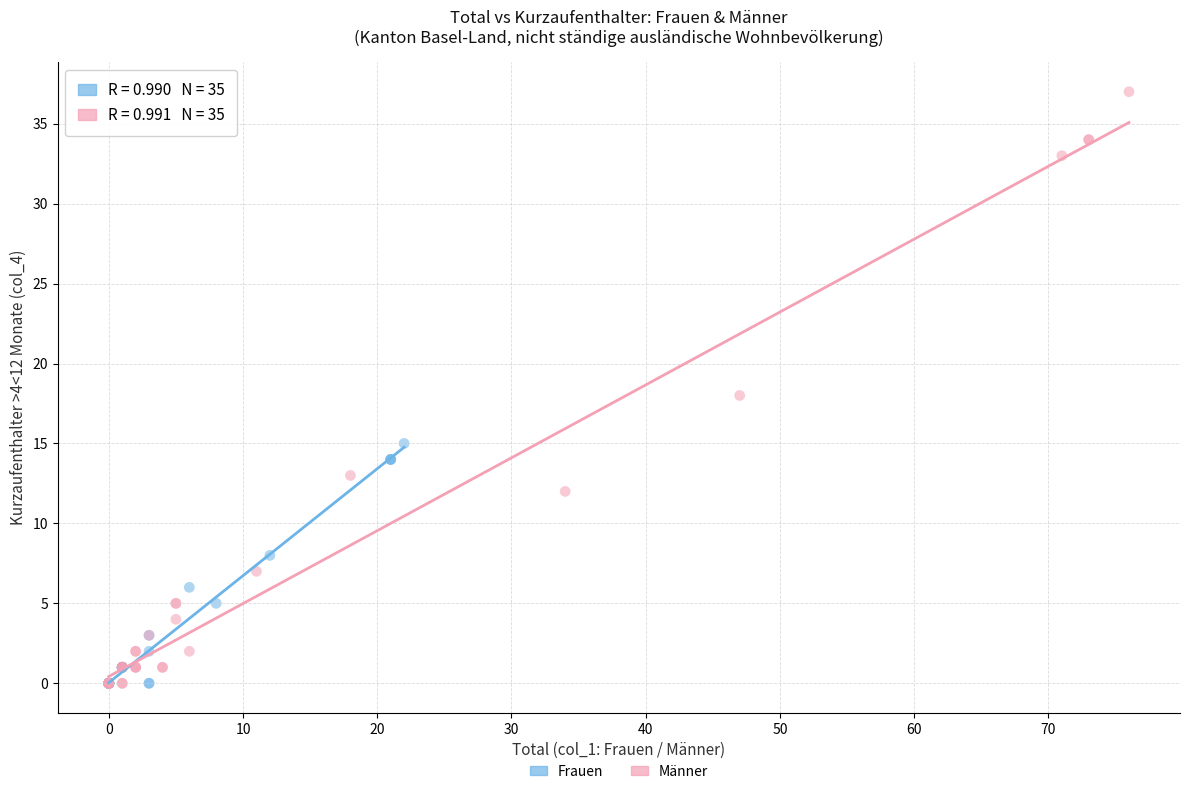

Which series has the largest Y range (max minus min)?

Männer